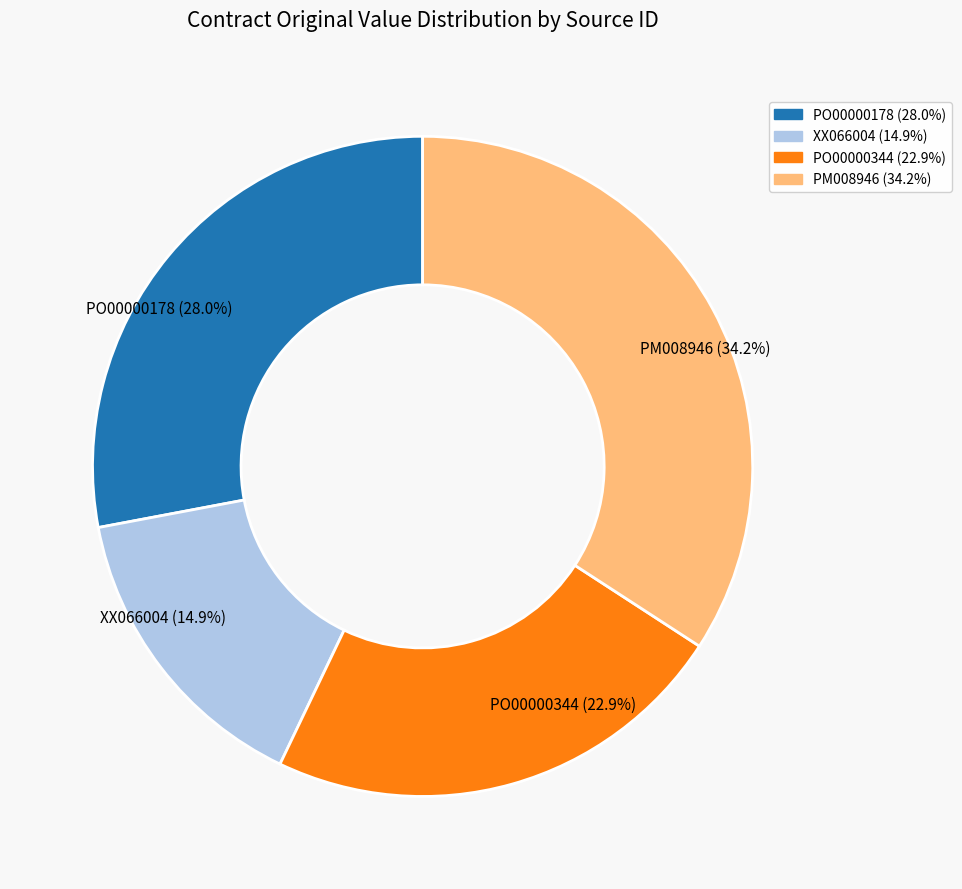

To the nearest percent, what portion does PO00000178 represent?

28%